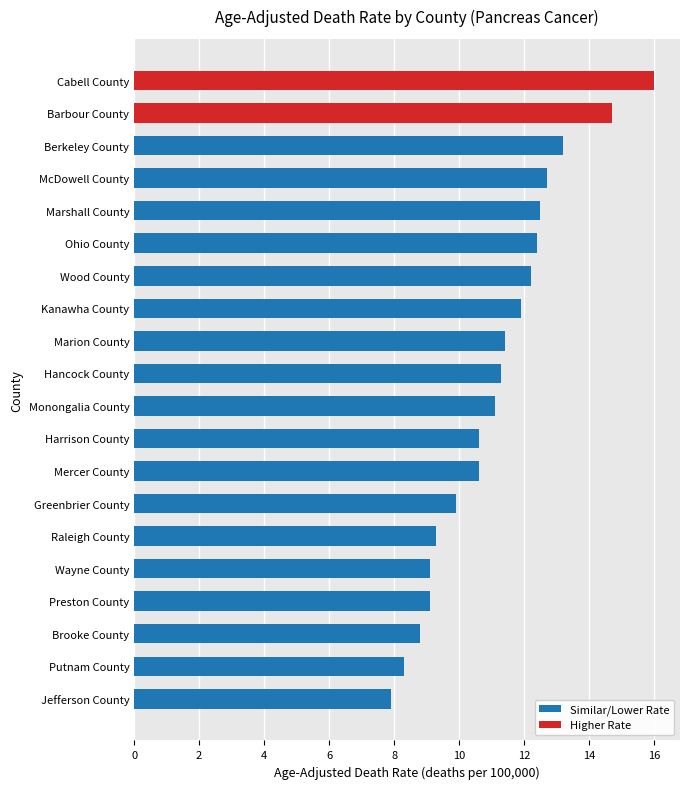

What is the change in value from Jefferson County to Berkeley County?

+5.3